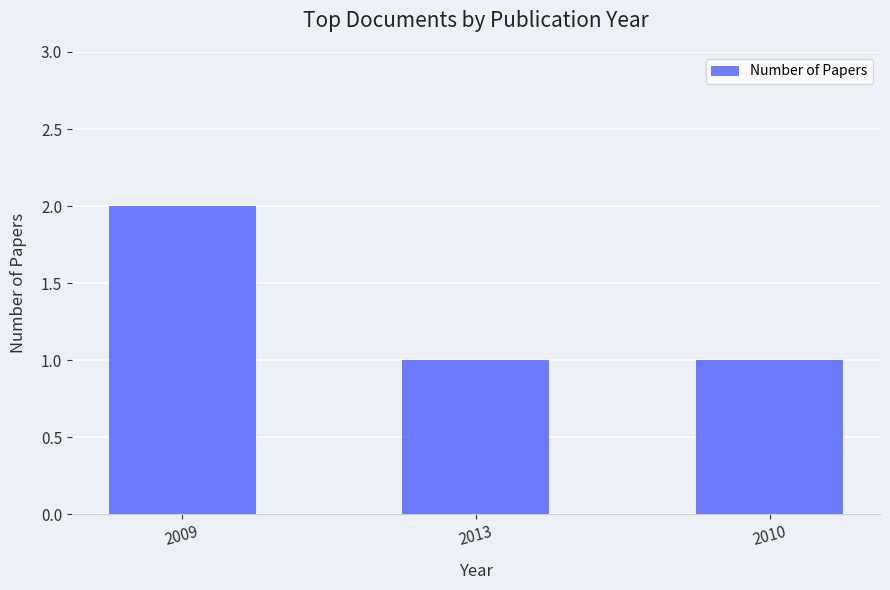

Is it true that the value at 2009 is 0?

False